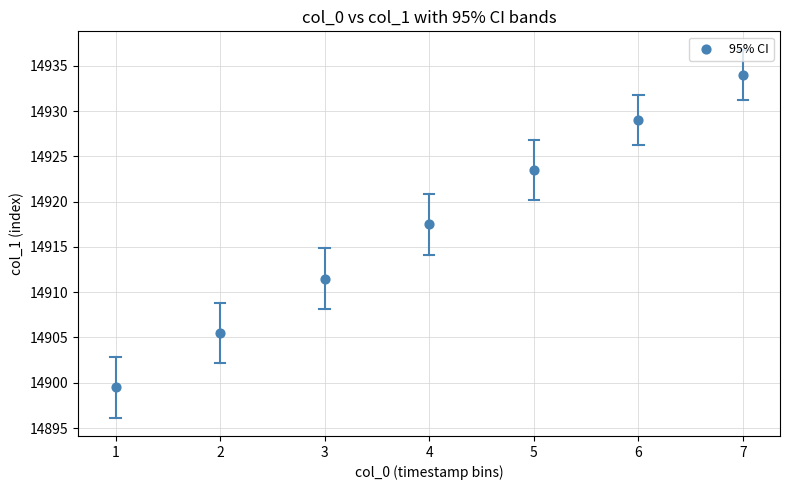

What is the average Y value?

14917.2